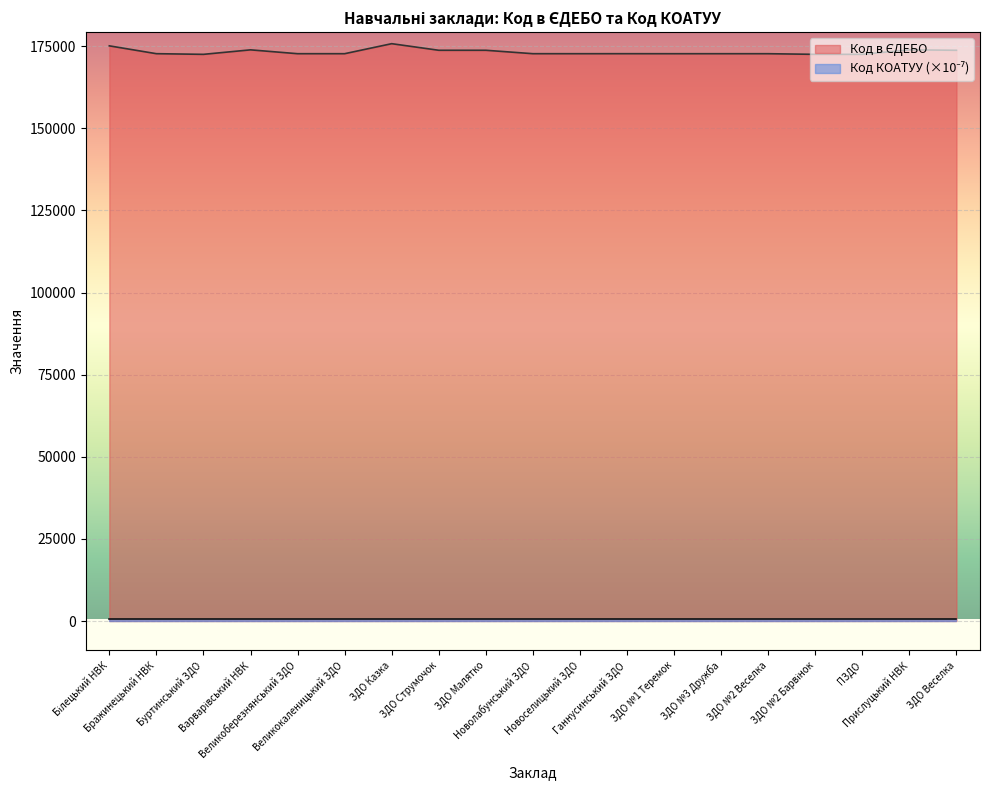

At how many categories does at least one series exceed 36644?

19